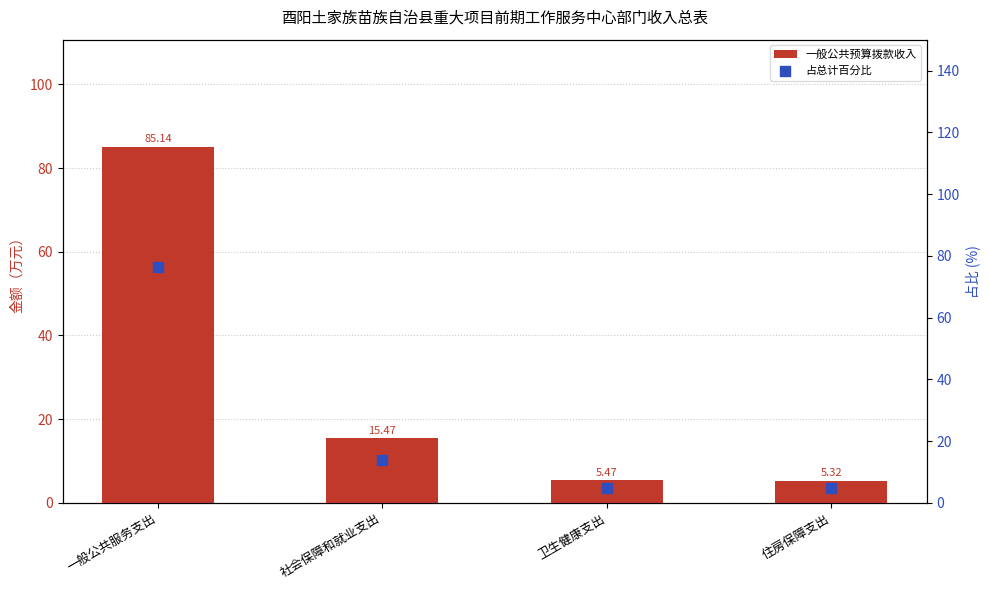

At how many categories does at least one series exceed 66?

1